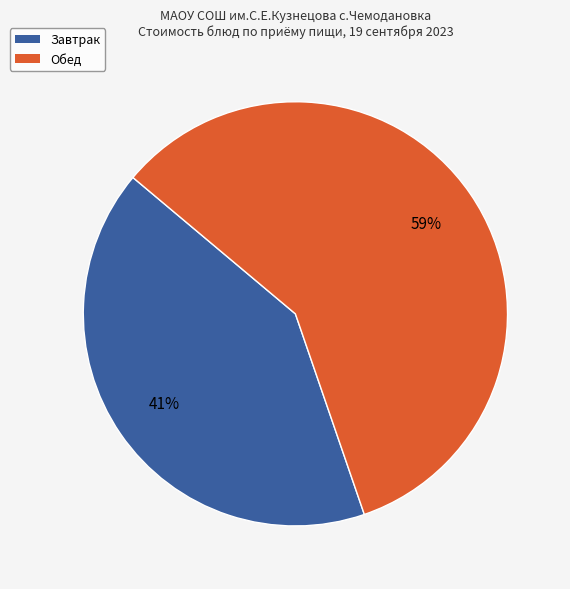

Is there a majority slice in this chart?

Yes